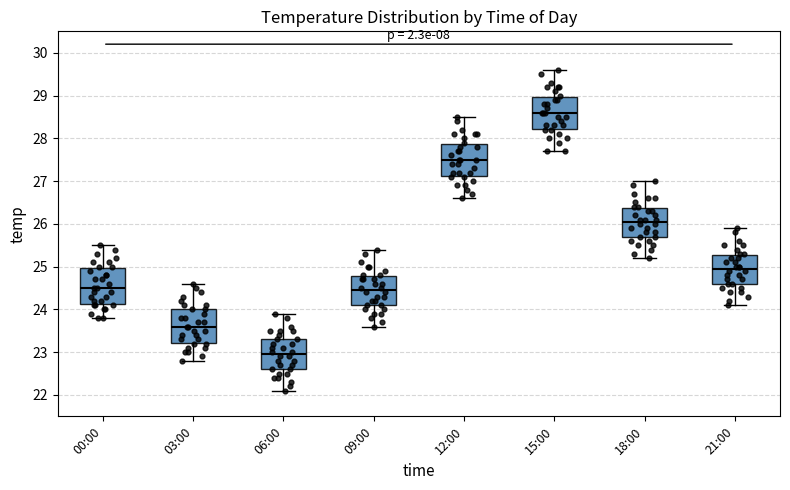

Reading left to right, read every box against the y-axis: the position of its median line, the range the box covers, and the ends of its whiskers. The values are not printed on the chart, so give them approximately, as read against the axis.

00:00: median 24.5, box 24.1 to 25.0, whiskers 23.8 to 25.5
03:00: median 23.6, box 23.2 to 24.0, whiskers 22.8 to 24.6
06:00: median 23.0, box 22.6 to 23.3, whiskers 22.1 to 23.9
09:00: median 24.5, box 24.1 to 24.8, whiskers 23.6 to 25.4
12:00: median 27.5, box 27.1 to 27.9, whiskers 26.6 to 28.5
15:00: median 28.6, box 28.2 to 29.0, whiskers 27.7 to 29.6
18:00: median 26.1, box 25.7 to 26.4, whiskers 25.2 to 27.0
21:00: median 25.0, box 24.6 to 25.3, whiskers 24.1 to 25.9